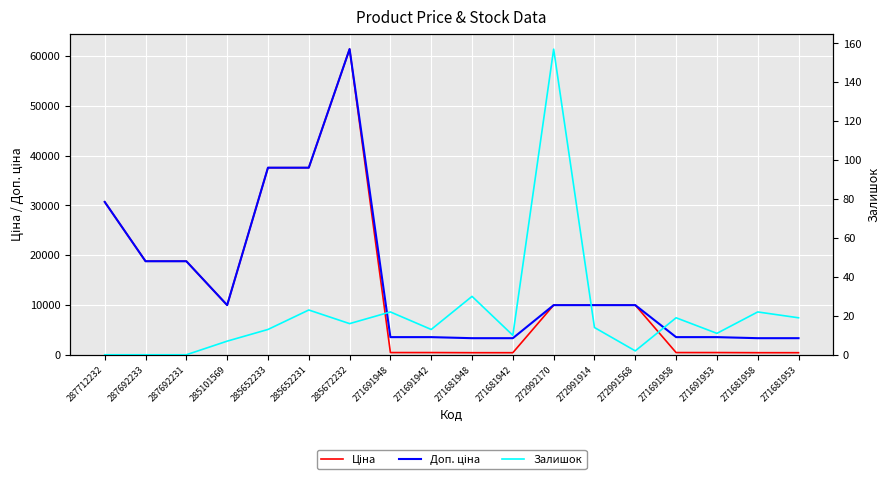

How many positive values does the Залишок series have?

15